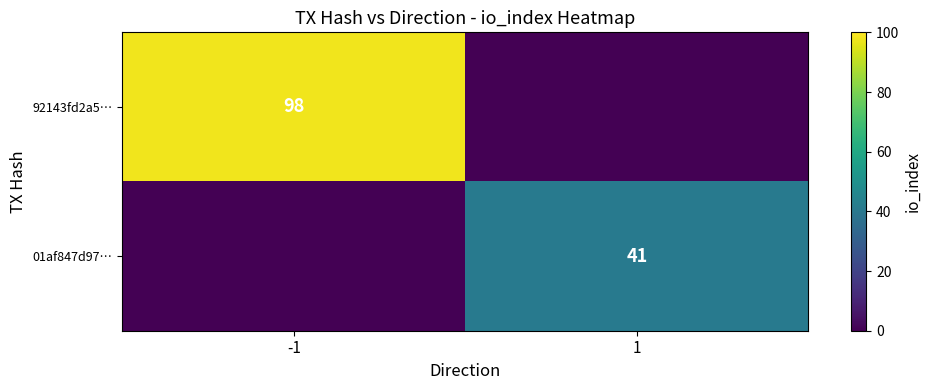

The value of 01af847d97… at 1 is 22. True or false?

False